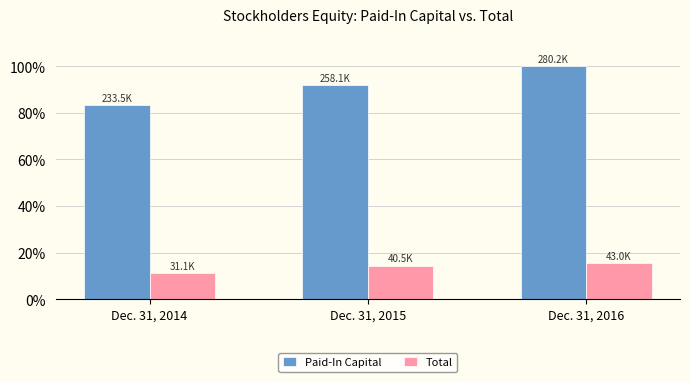

What is the difference between the highest and lowest values at Dec. 31, 2015?

77.7